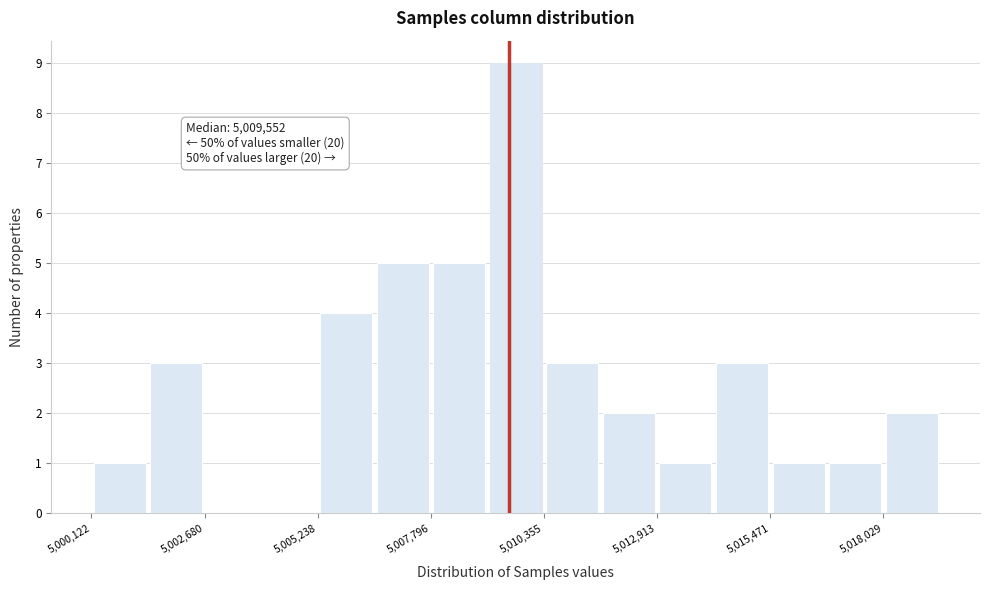

Around what value on the x-axis is the tallest bar? Give the approximate position of its centre, as read against the axis.

5009500